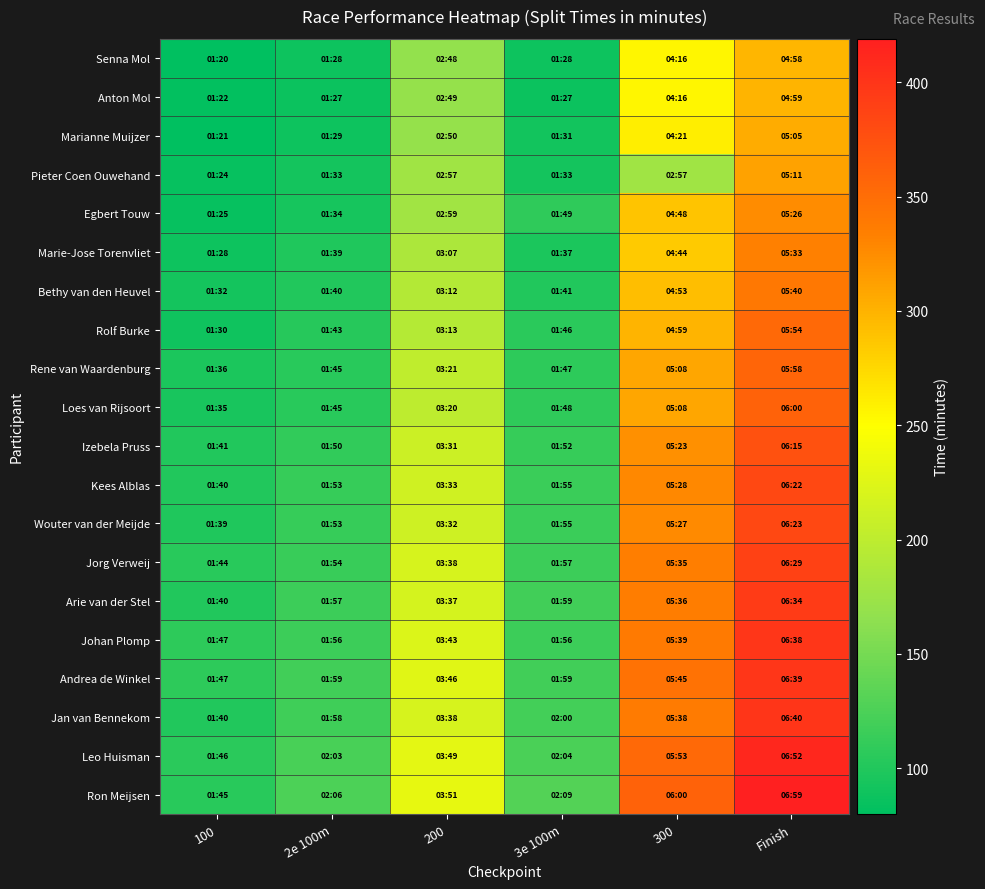

Reading right to left, extract all data points from this chart.

Senna Mol: Finish=298	300=256	3e 100m=88	200=168	2e 100m=88	100=80
Anton Mol: Finish=299	300=256	3e 100m=87	200=169	2e 100m=87	100=82
Marianne Muijzer: Finish=305	300=261	3e 100m=91	200=170	2e 100m=89	100=81
Pieter Coen Ouwehand: Finish=311	300=177	3e 100m=93	200=177	2e 100m=93	100=84
Egbert Touw: Finish=326	300=288	3e 100m=109	200=179	2e 100m=94	100=85
Marie-Jose Torenvliet: Finish=333	300=284	3e 100m=97	200=187	2e 100m=99	100=88
Bethy van den Heuvel: Finish=340	300=293	3e 100m=101	200=192	2e 100m=100	100=92
Rolf Burke: Finish=354	300=299	3e 100m=106	200=193	2e 100m=103	100=90
Rene van Waardenburg: Finish=358	300=308	3e 100m=107	200=201	2e 100m=105	100=96
Loes van Rijsoort: Finish=360	300=308	3e 100m=108	200=200	2e 100m=105	100=95
Izebela Pruss: Finish=375	300=323	3e 100m=112	200=211	2e 100m=110	100=101
Kees Alblas: Finish=382	300=328	3e 100m=115	200=213	2e 100m=113	100=100
Wouter van der Meijde: Finish=383	300=327	3e 100m=115	200=212	2e 100m=113	100=99
Jorg Verweij: Finish=389	300=335	3e 100m=117	200=218	2e 100m=114	100=104
Arie van der Stel: Finish=394	300=336	3e 100m=119	200=217	2e 100m=117	100=100
Johan Plomp: Finish=398	300=339	3e 100m=116	200=223	2e 100m=116	100=107
Andrea de Winkel: Finish=399	300=345	3e 100m=119	200=226	2e 100m=119	100=107
Jan van Bennekom: Finish=400	300=338	3e 100m=120	200=218	2e 100m=118	100=100
Leo Huisman: Finish=412	300=353	3e 100m=124	200=229	2e 100m=123	100=106
Ron Meijsen: Finish=419	300=360	3e 100m=129	200=231	2e 100m=126	100=105